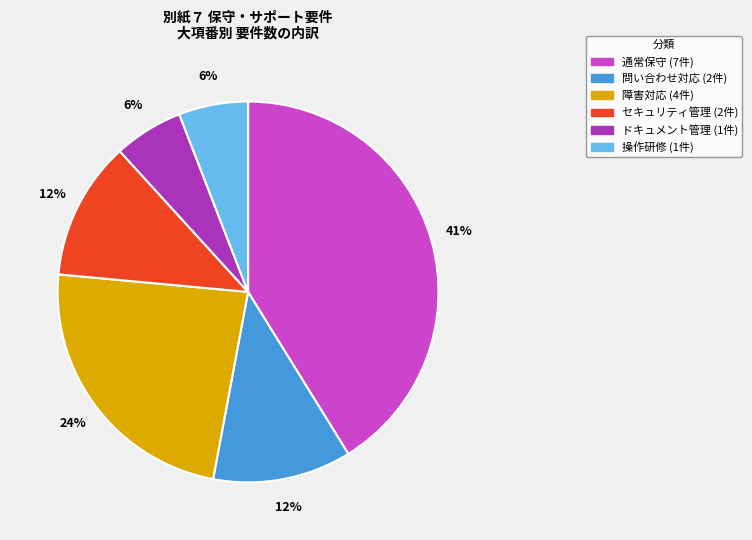

Which has a higher value, ドキュメント管理 or セキュリティ管理?

セキュリティ管理